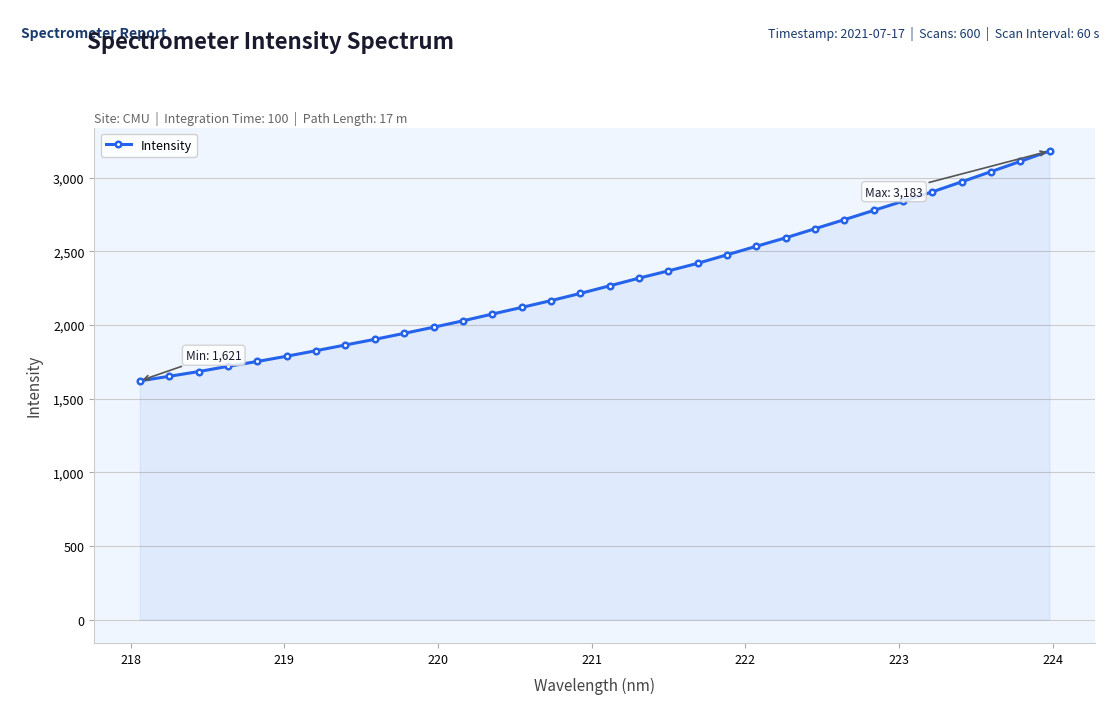

What is the maximum value shown in the chart?

3182.8